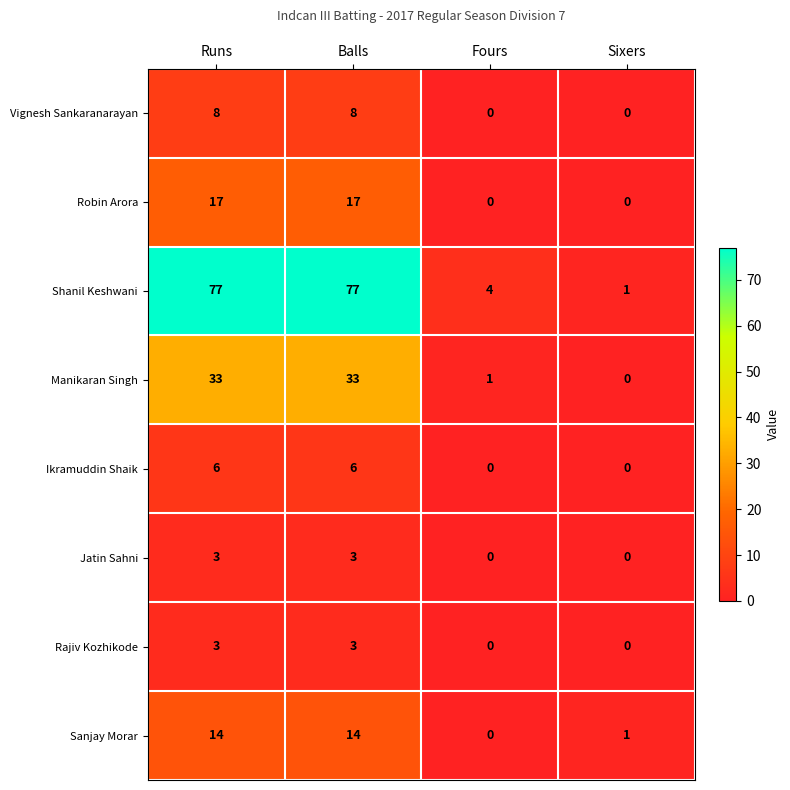

Which series has the largest total across all categories?

Shanil Keshwani